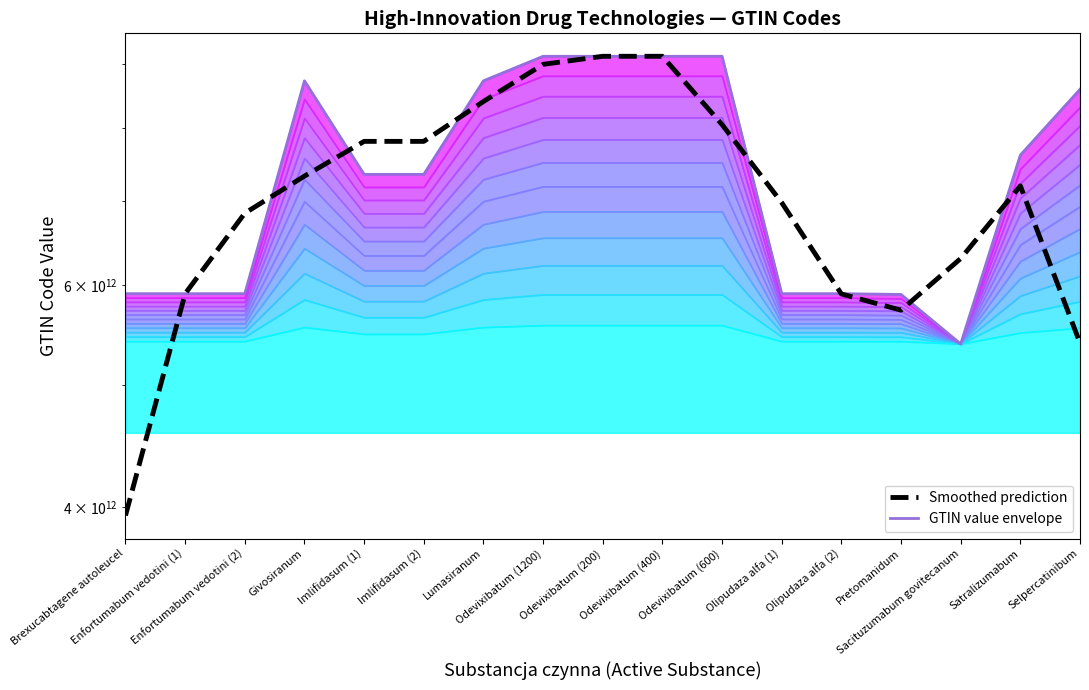

Rank the categories by Smoothed prediction value from highest to lowest.

Odevixibatum (200), Odevixibatum (400), Odevixibatum (1200), Lumasiranum, Odevixibatum (600), Imlifidasum (2), Imlifidasum (1), Givosiranum, Satralizumabum, Olipudaza alfa (1), Enfortumabum vedotini (2), Sacituzumabum govitecanum, Enfortumabum vedotini (1), Olipudaza alfa (2), Pretomanidum, Selpercatinibum, Brexucabtagene autoleucel